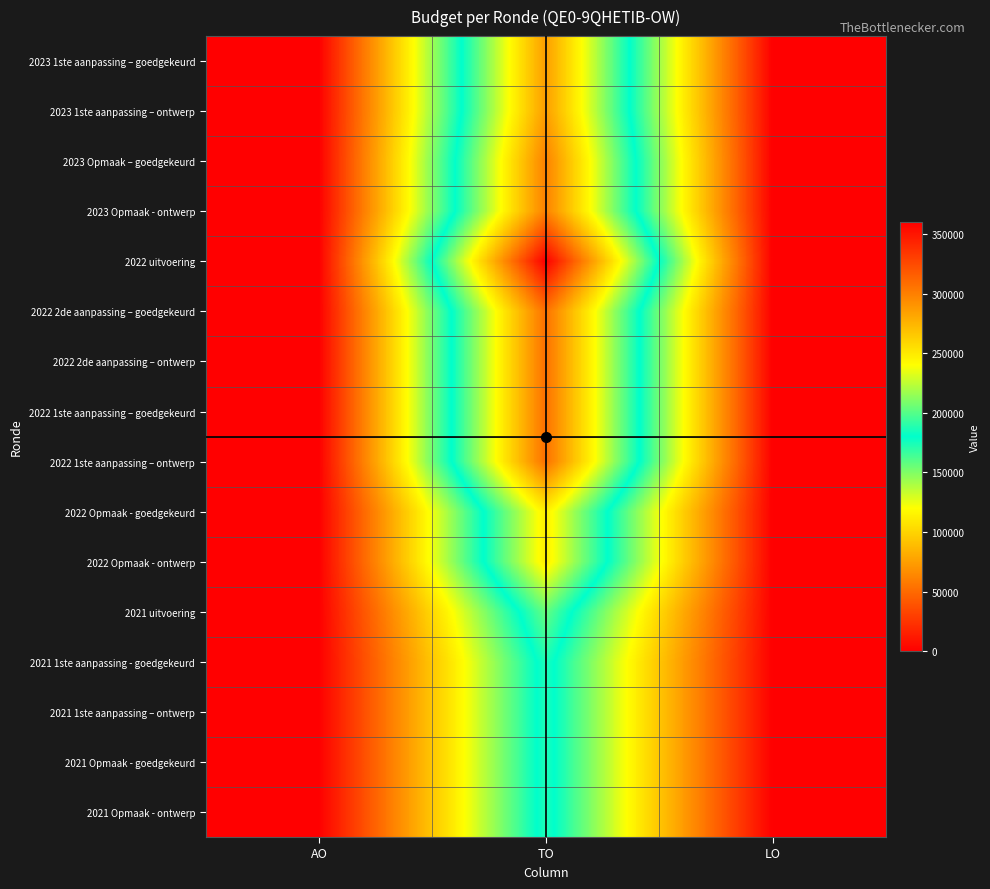

Which series changed the most between AO and TO?

2022 uitvoering